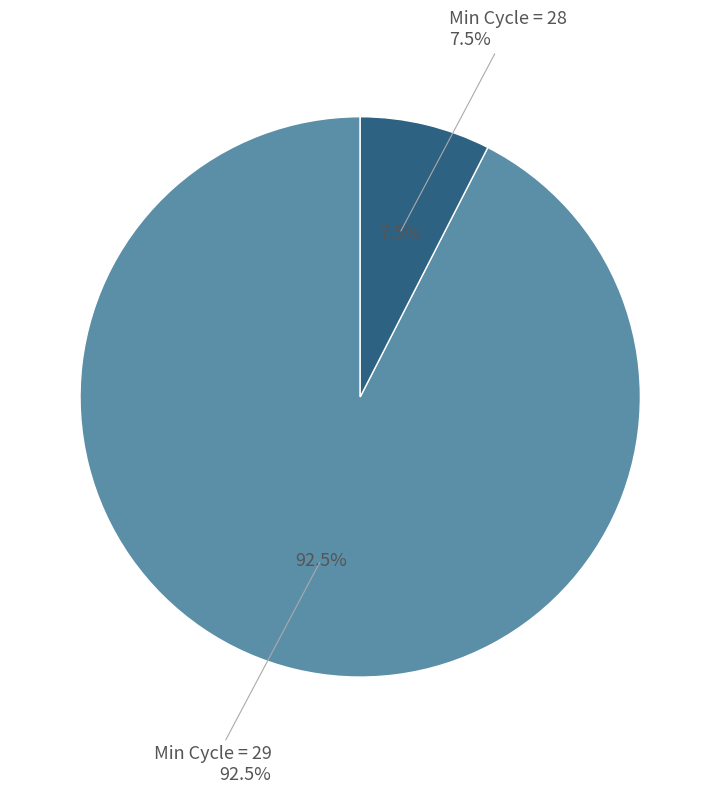

Is it true that 29 is 12% of the pie?

False